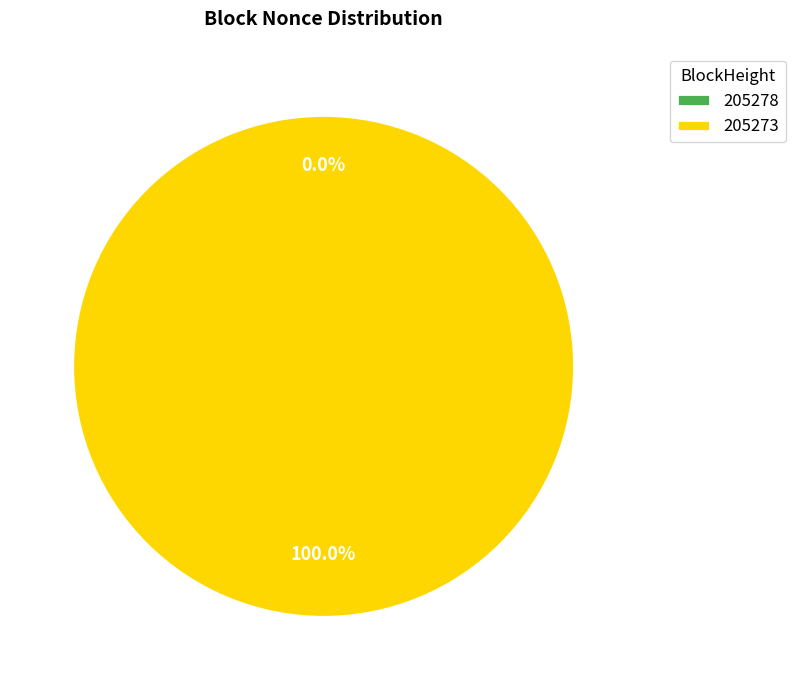

Which slice is the largest?

205273